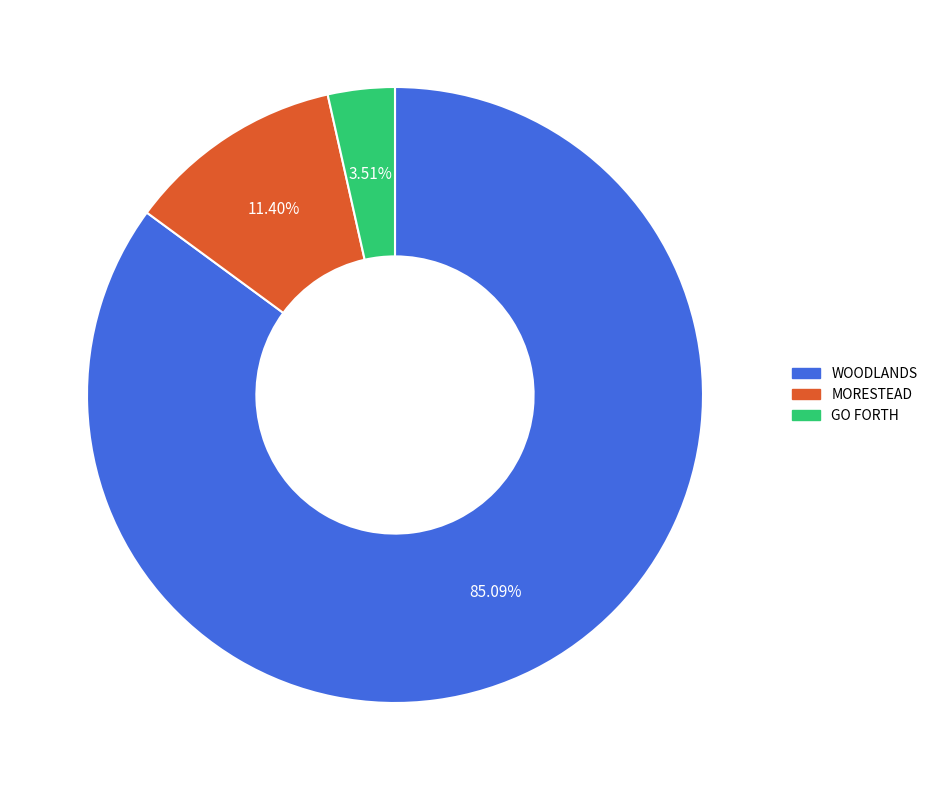

How many segments does this pie chart have?

3